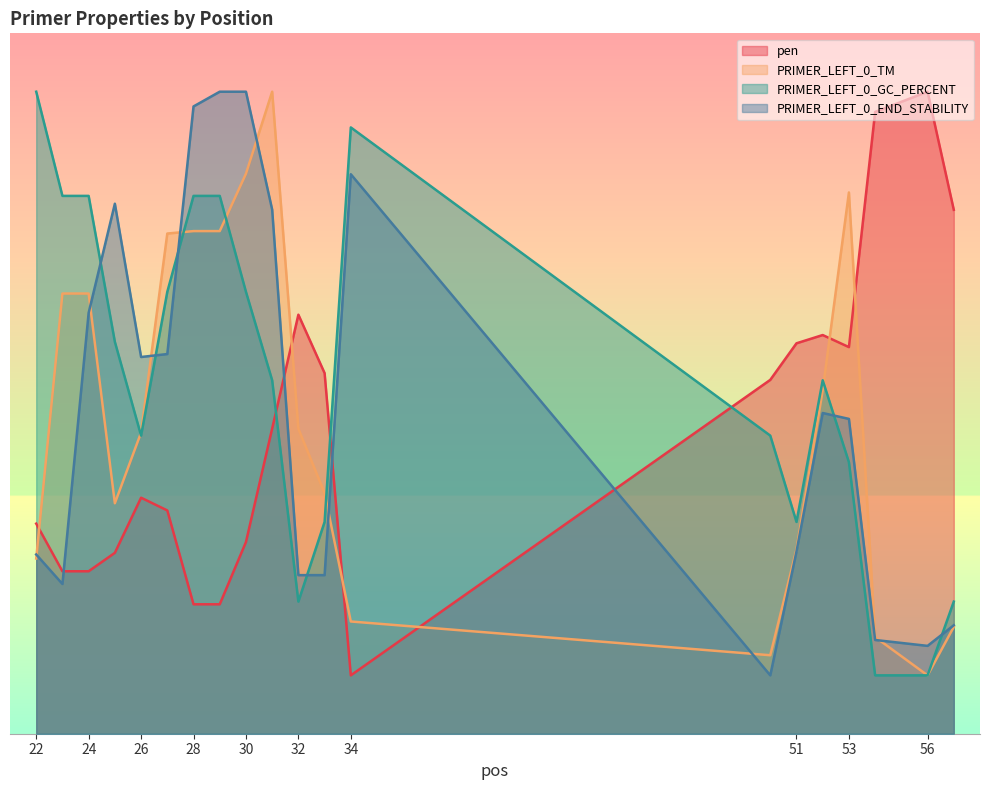

Where is the first local minimum for PRIMER_LEFT_0_TM?

25